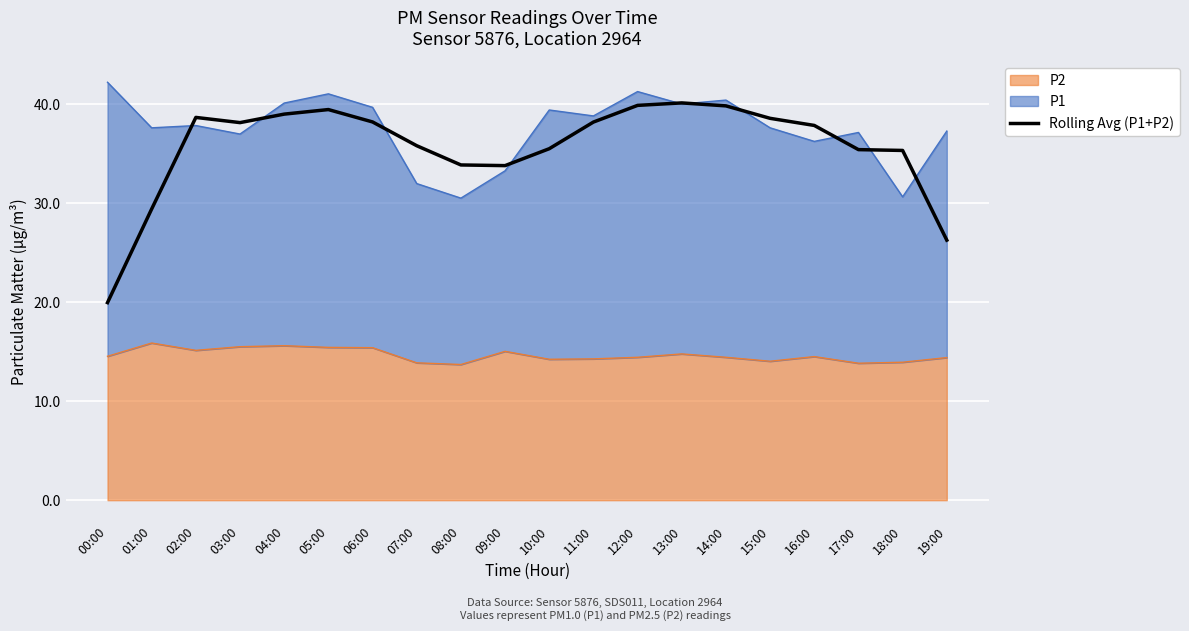

True or false: the data shows 61.0 at 18:00.

False